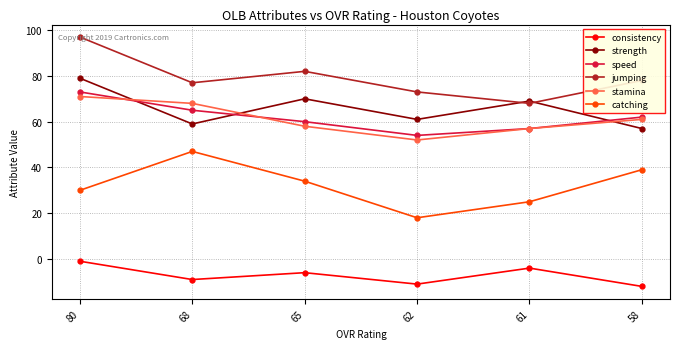

Does the chart have visible grid lines?

Yes